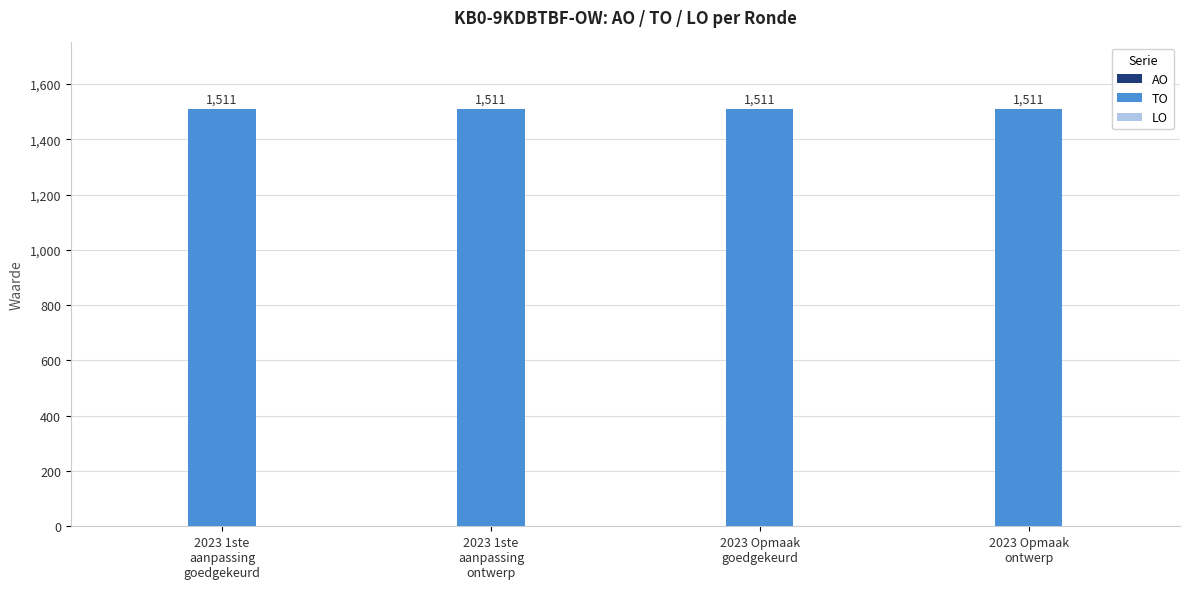

Which category has the lowest value in the TO series?

2023 1ste
aanpassing
goedgekeurd